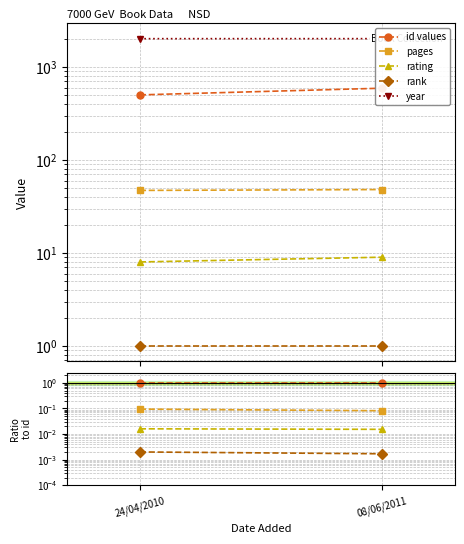

What is the label of the 2nd point from the left?

08/06/2011